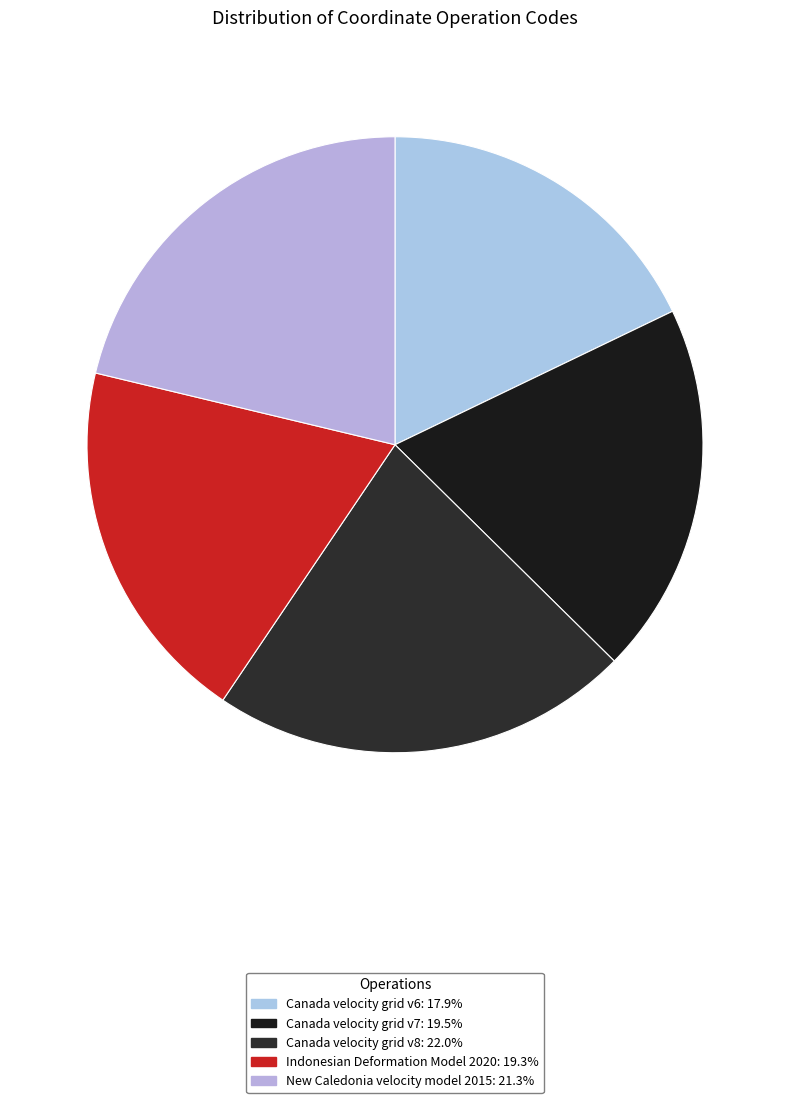

How many slices are in this pie chart?

5